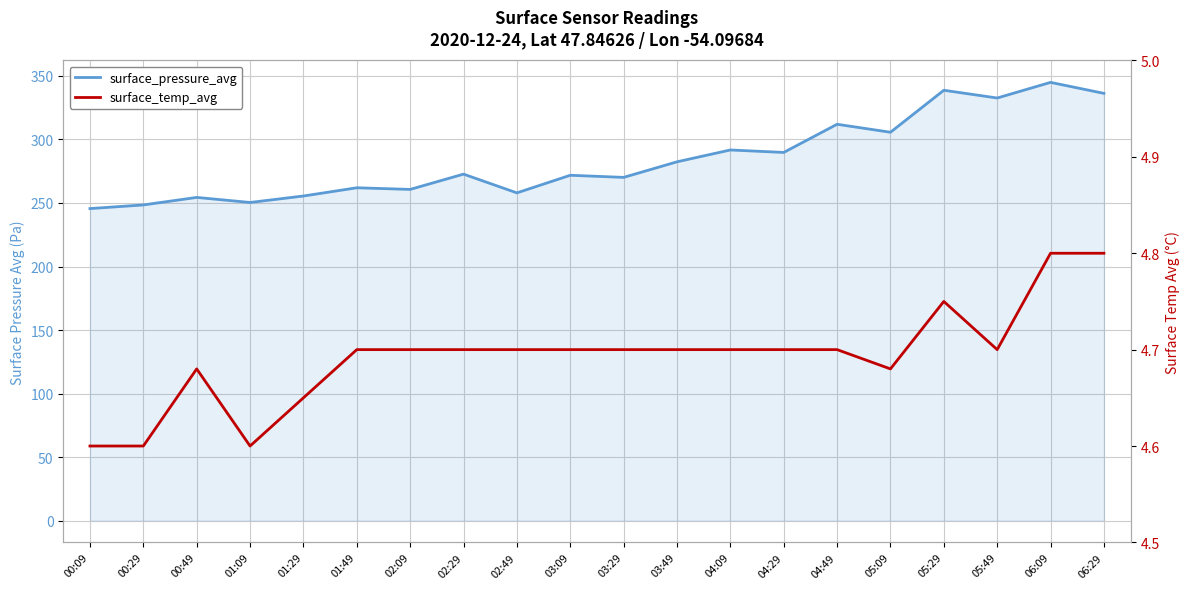

Is it true that surface_temp_avg equals 2.1 at 00:29?

False